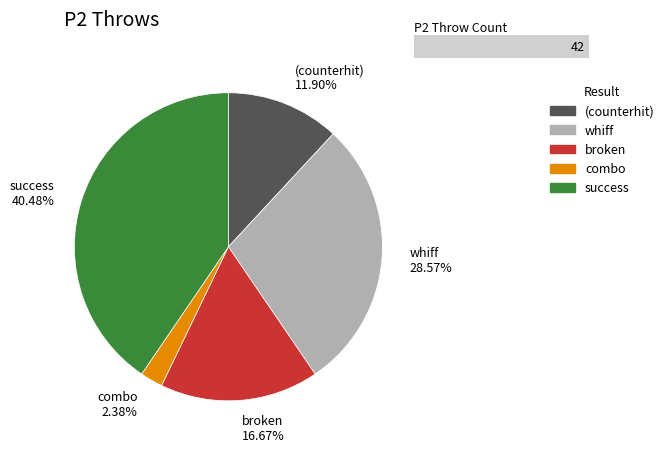

Does 7 represent more than half of the total?

No